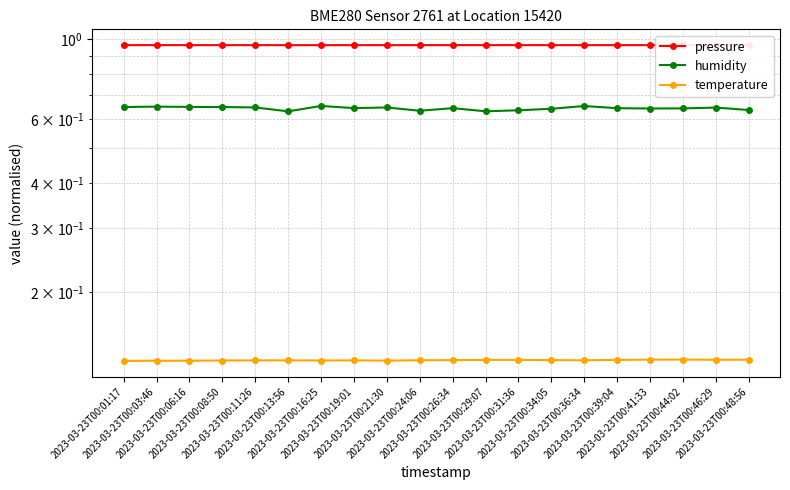

The humidity series shows 0.6 at 2023-03-23T00:11:26. True or false?

True